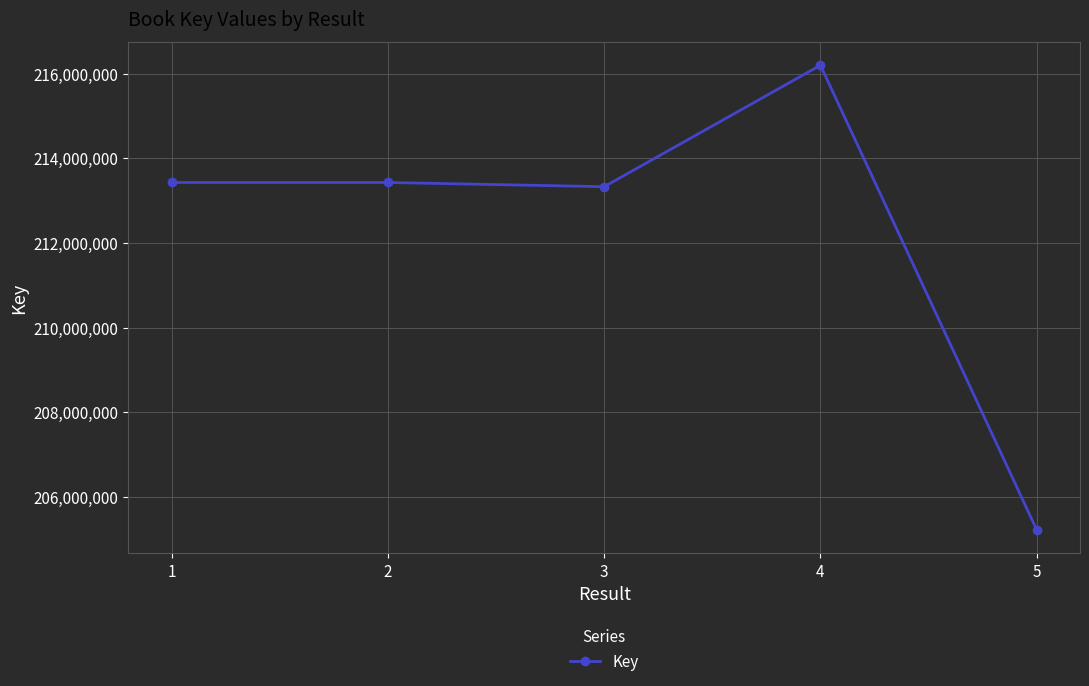

What is the value of the 3rd point from the left?

213327264